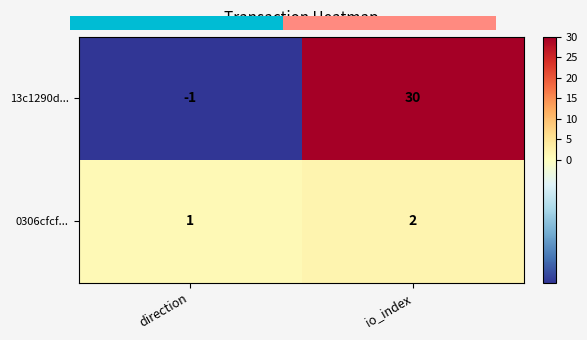

Which series has the largest range (max minus min)?

13c1290d...